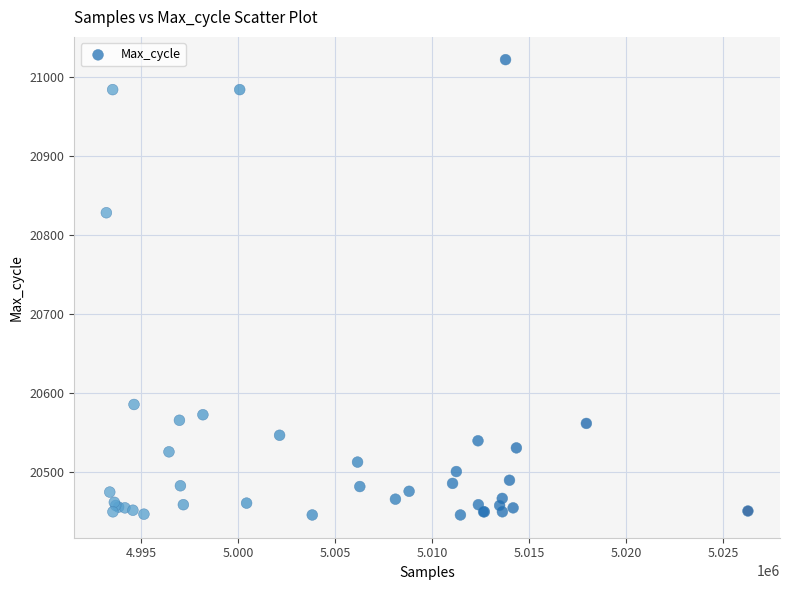

What Y value in the scatter plot is closest to 20733?

20828